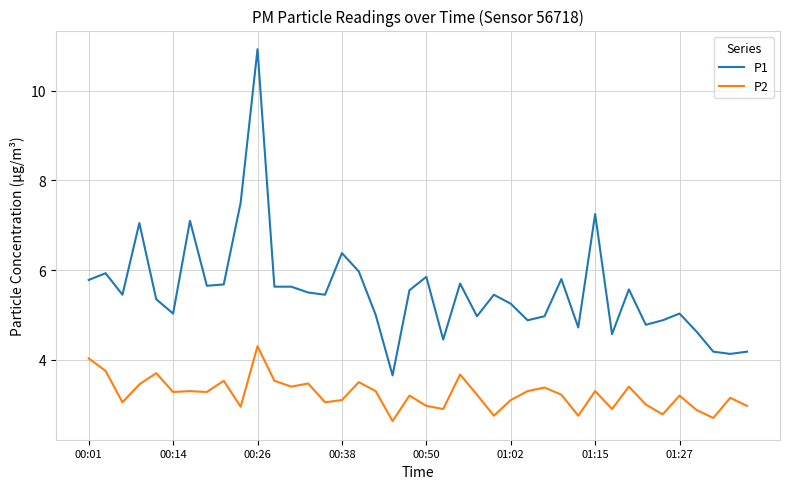

True or false: P2 and P1 cross at least once.

False